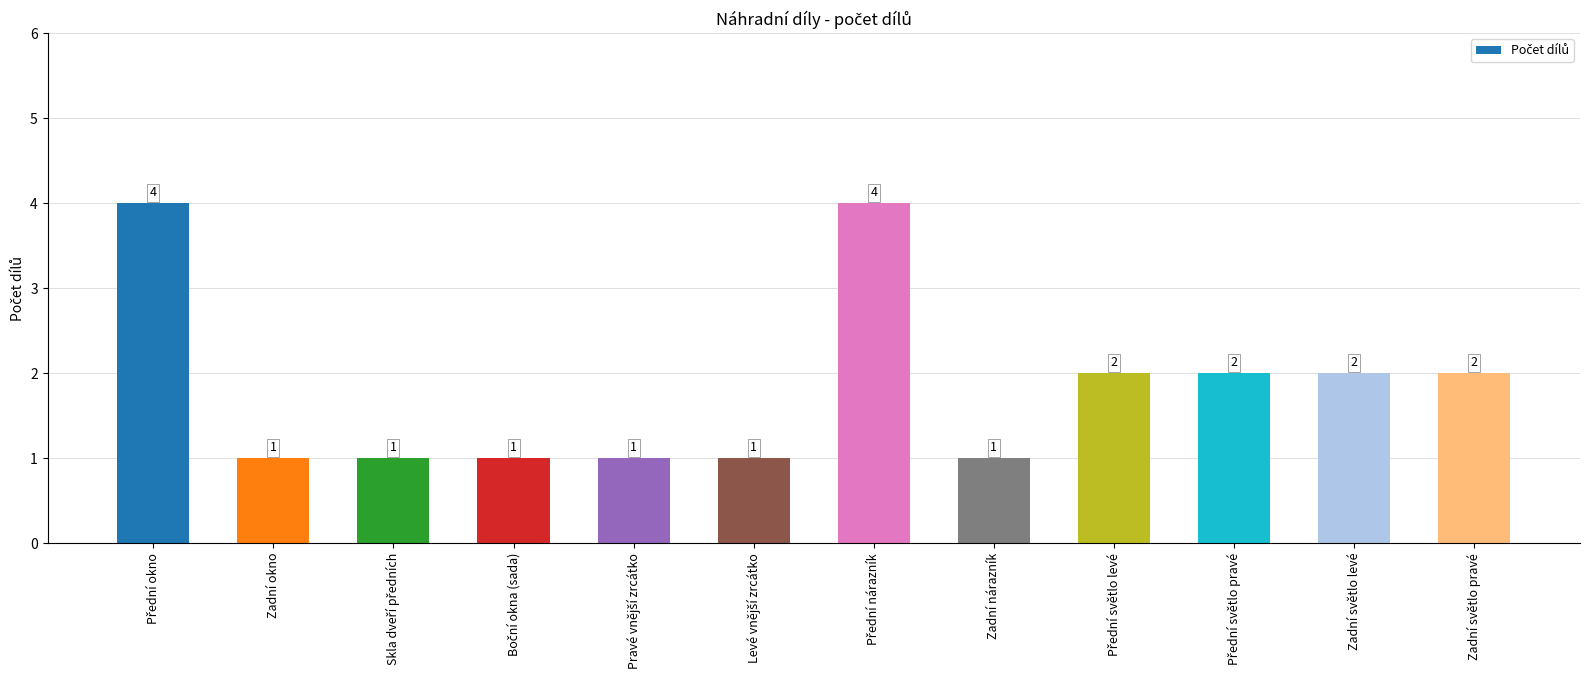

What is the label of the 1st bar from the right?

Zadní světlo pravé